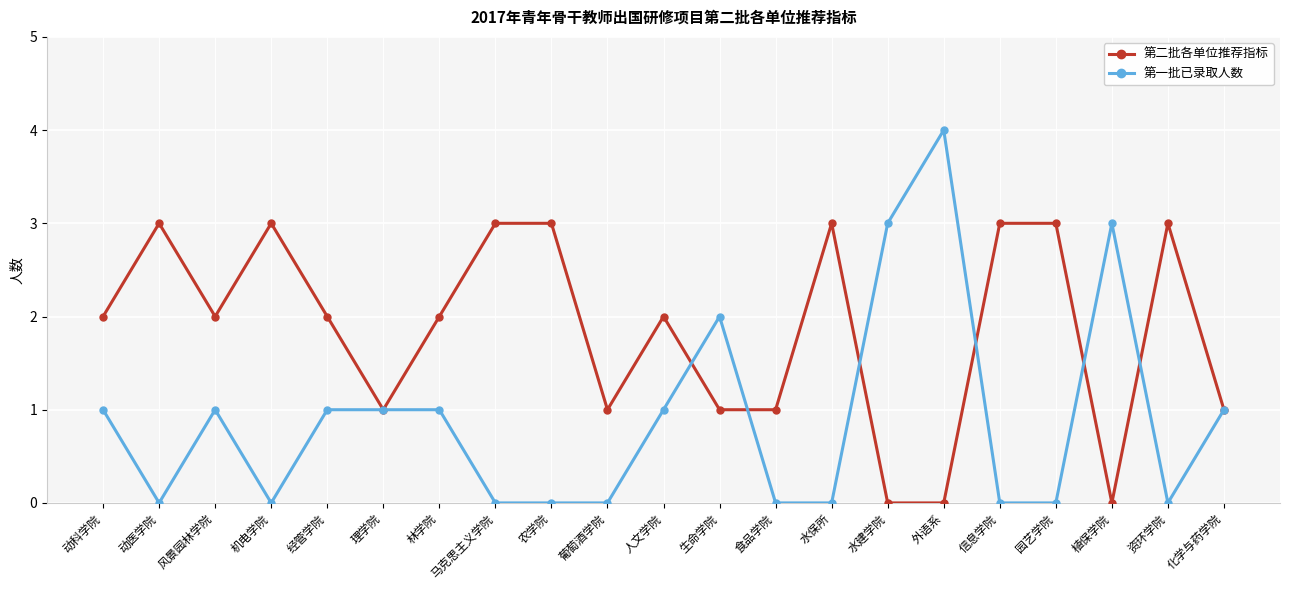

Where is the first local maximum for 第二批各单位推荐指标?

动医学院